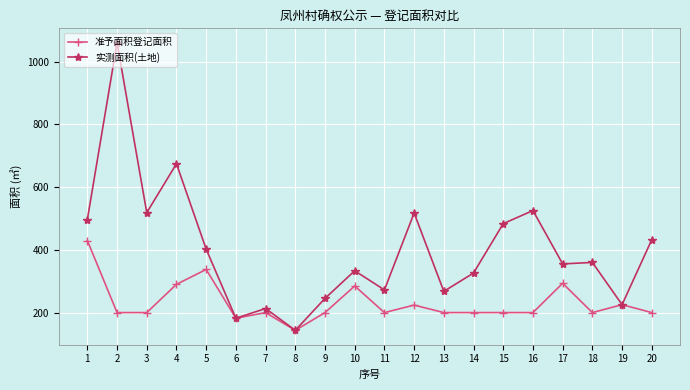

At how many categories does at least one series exceed 883?

1